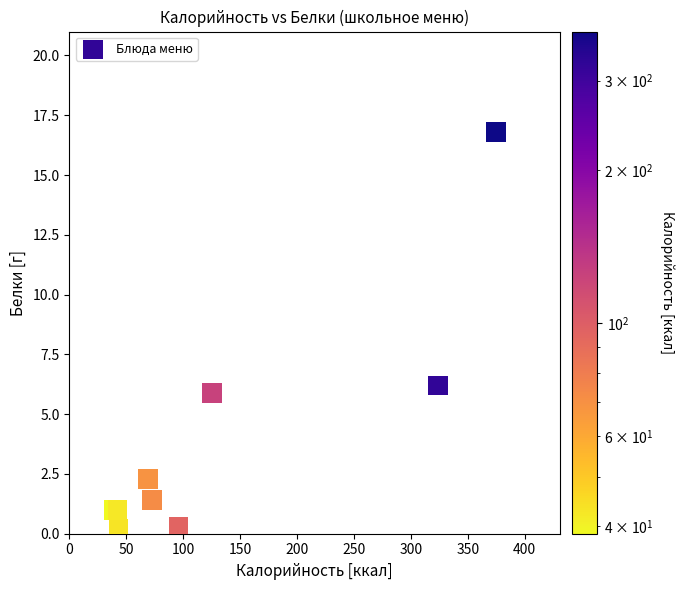

What Y value in the scatter plot is closest to 8?

6.2